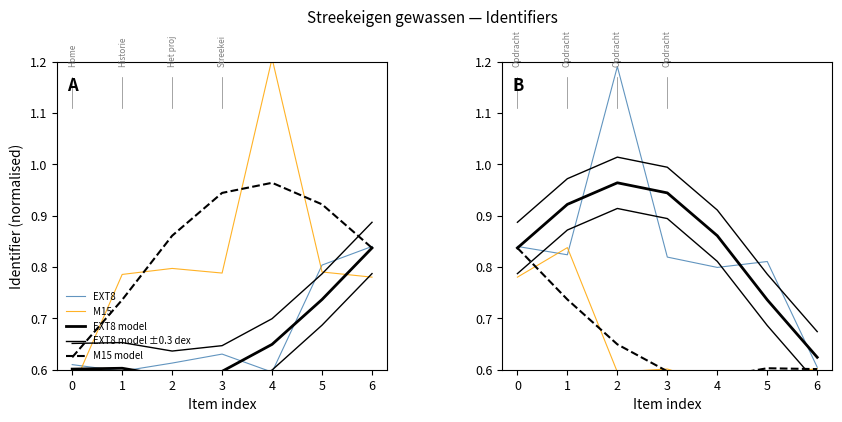

What is the sum of all EXT8 values?

5.9